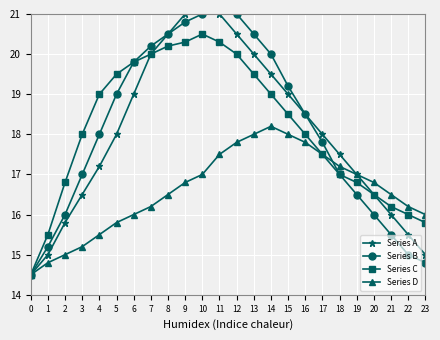

True or false: Series C has a value of 22.6 at 0.

False